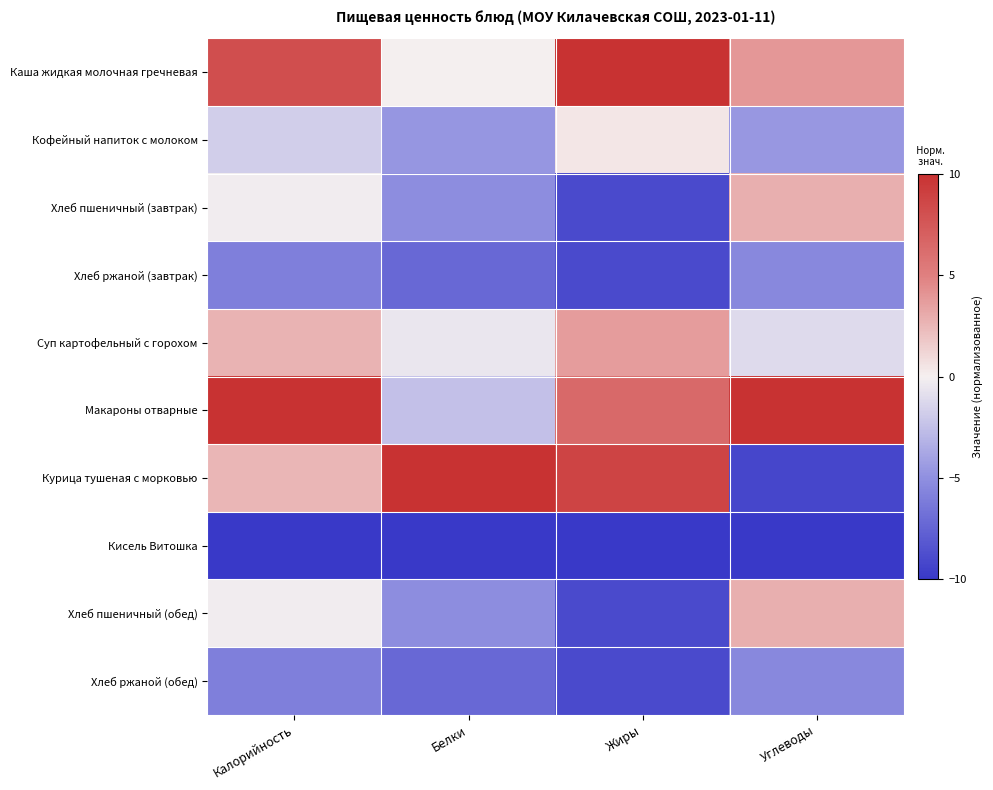

Rank the series by their maximum value, from highest to lowest.

Каша жидкая молочная гречневая, Макароны отварные, Курица тушеная с морковью, Суп картофельный с горохом, Хлеб пшеничный (завтрак), Хлеб пшеничный (обед), Кофейный напиток с молоком, Хлеб ржаной (завтрак), Хлеб ржаной (обед), Кисель Витошка